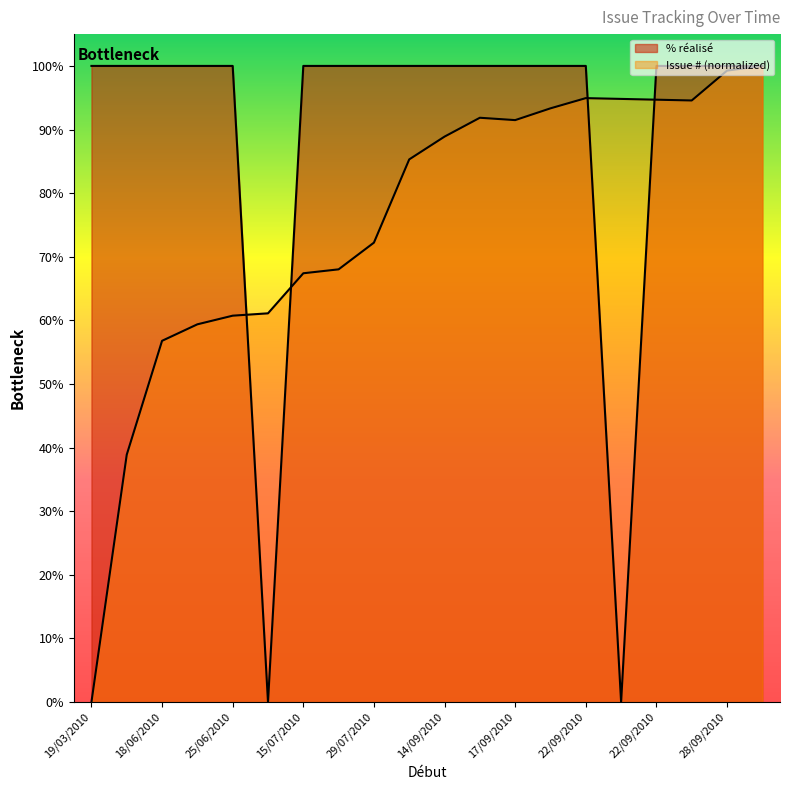

What is the sum of all Issue # values?

1513.7